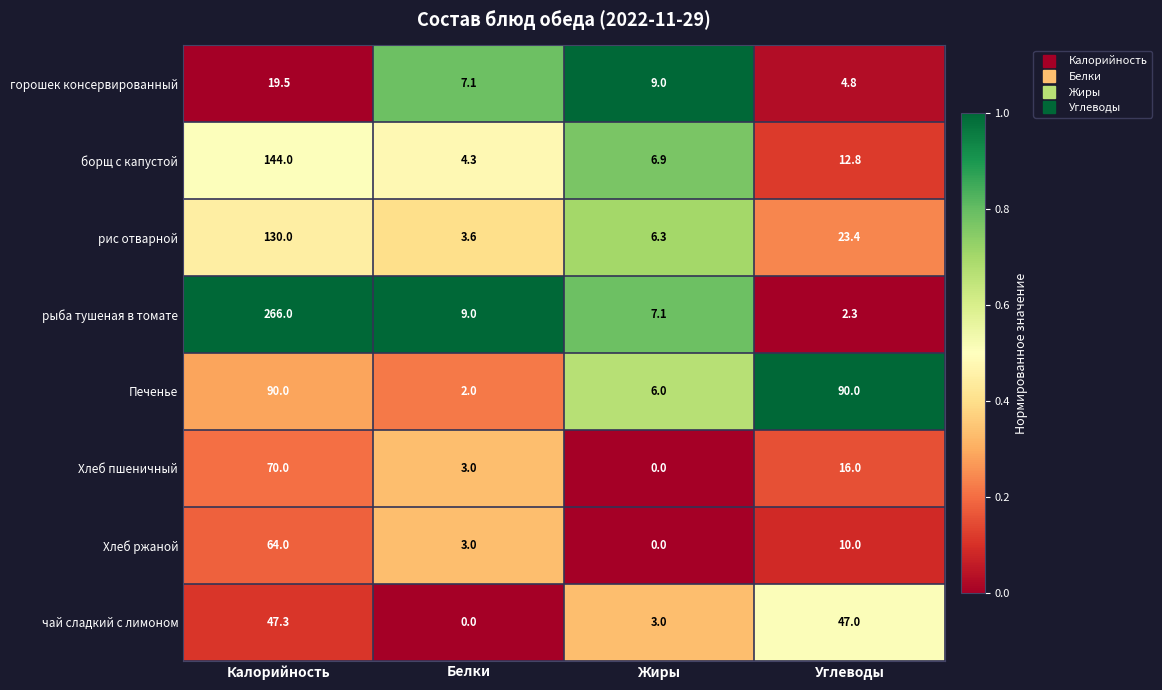

Which label corresponds to the largest value in the chart?

Калорийность